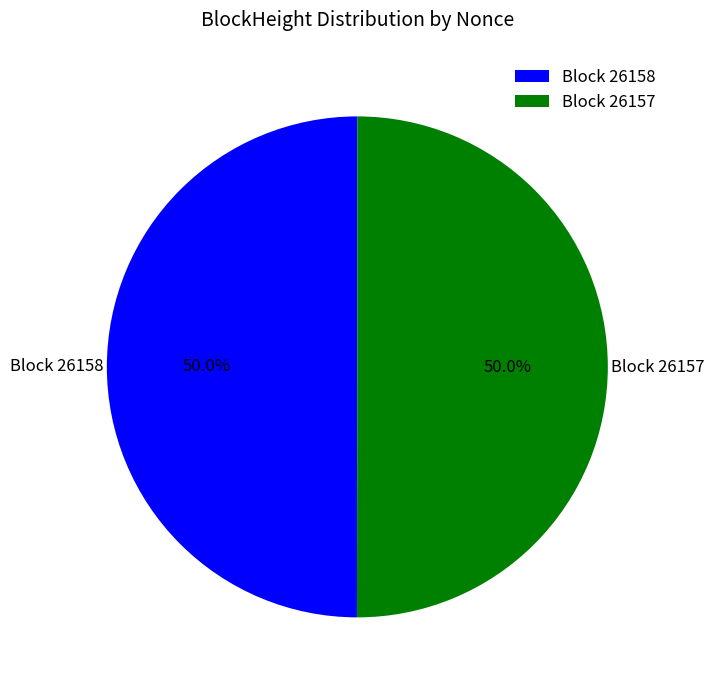

Approximately how many times larger is the value at Block 26158 compared to Block 26157?

1.0